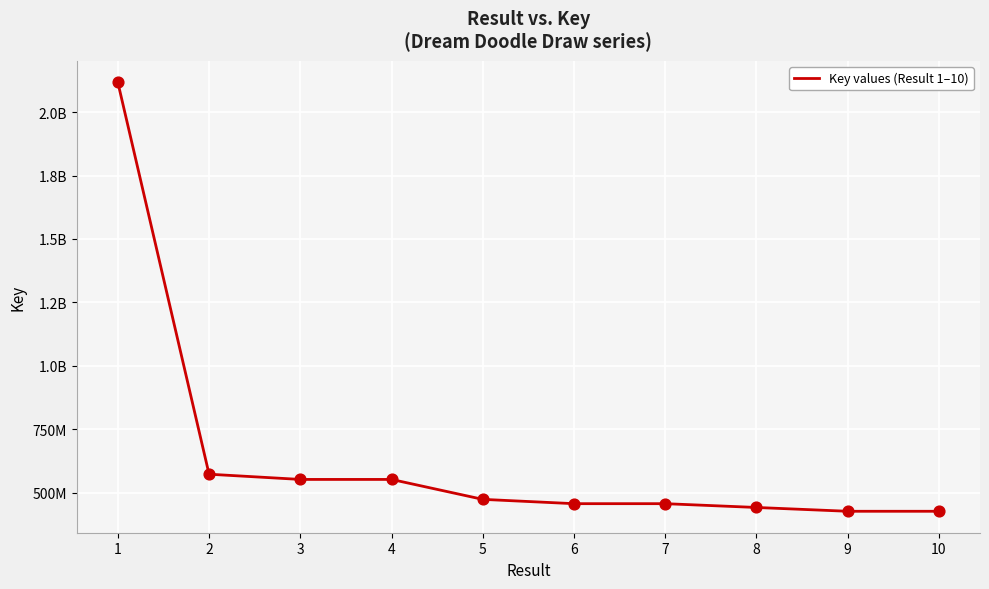

Approximately how many times larger is the value at 9 compared to 8?

1.0